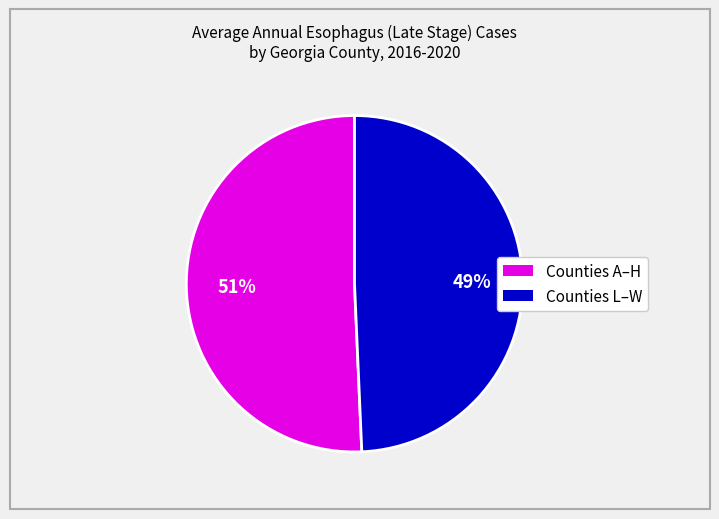

Is there a majority slice in this chart?

Yes